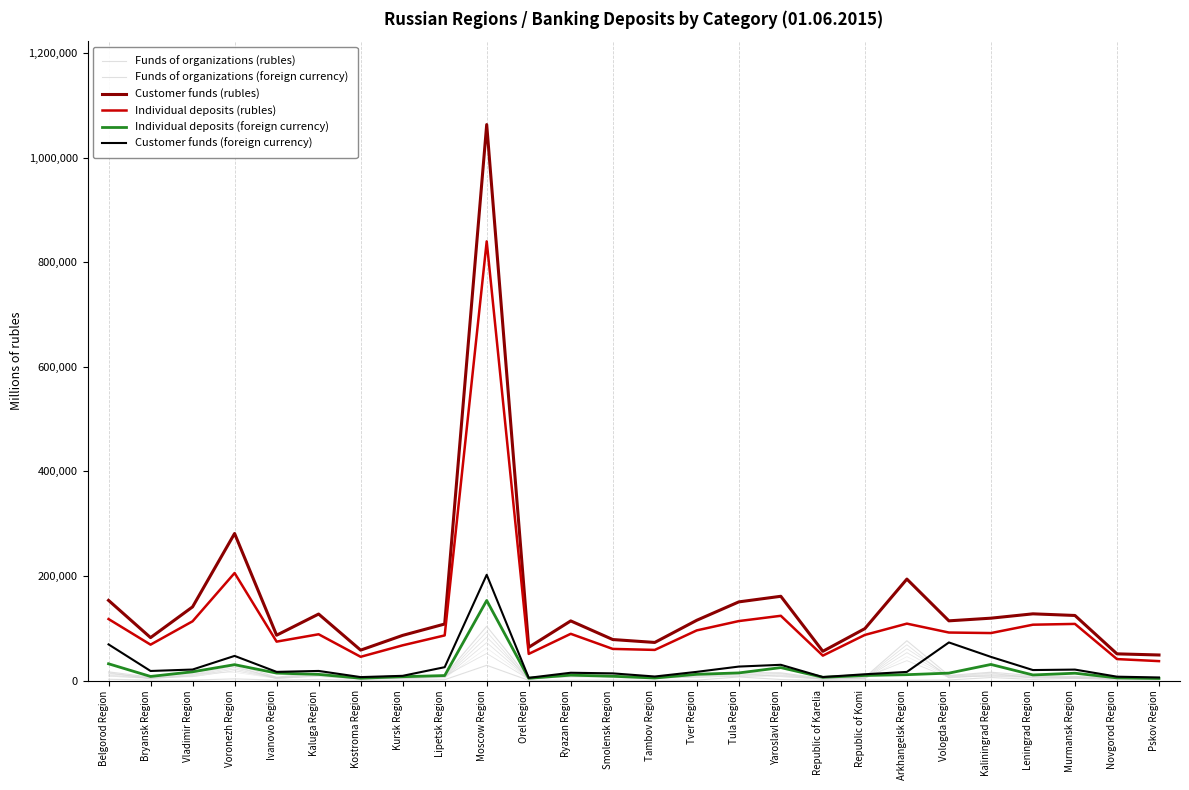

At which category is the sum across all series the highest?

Moscow Region